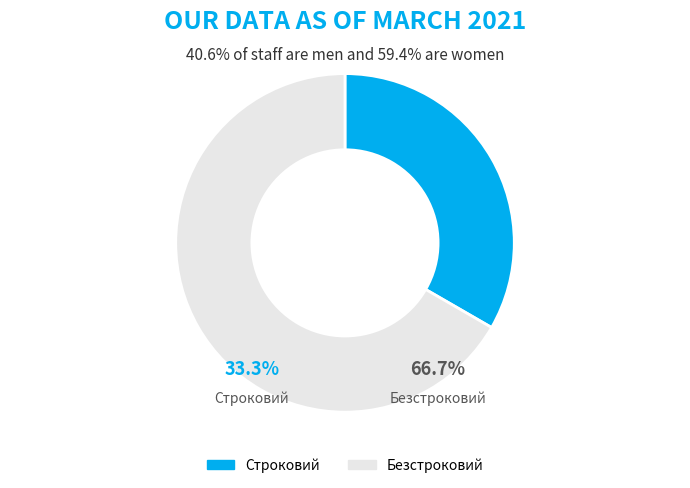

What portion of the pie excludes Строковий?

66.7%